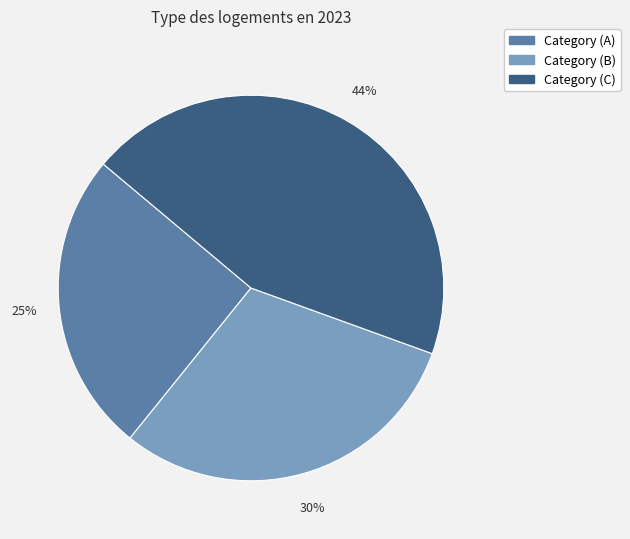

Which slice is the largest?

Category (C)